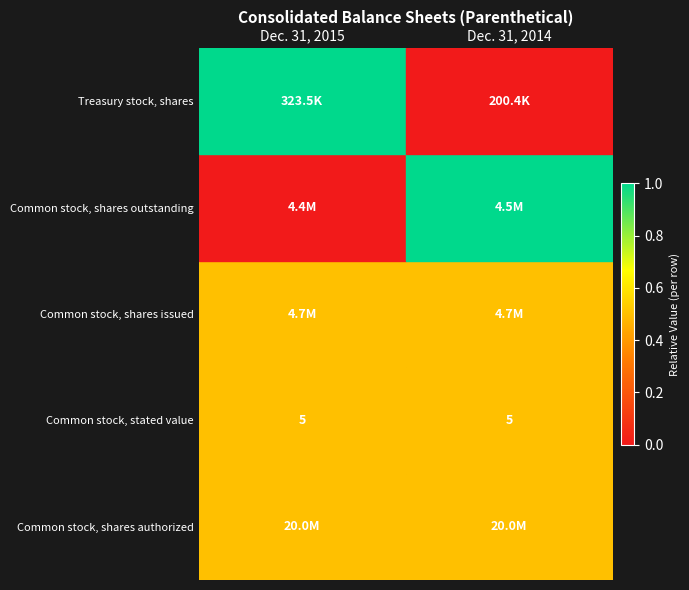

What is the approximate value of Common stock, stated value at Dec. 31, 2015?

5.0